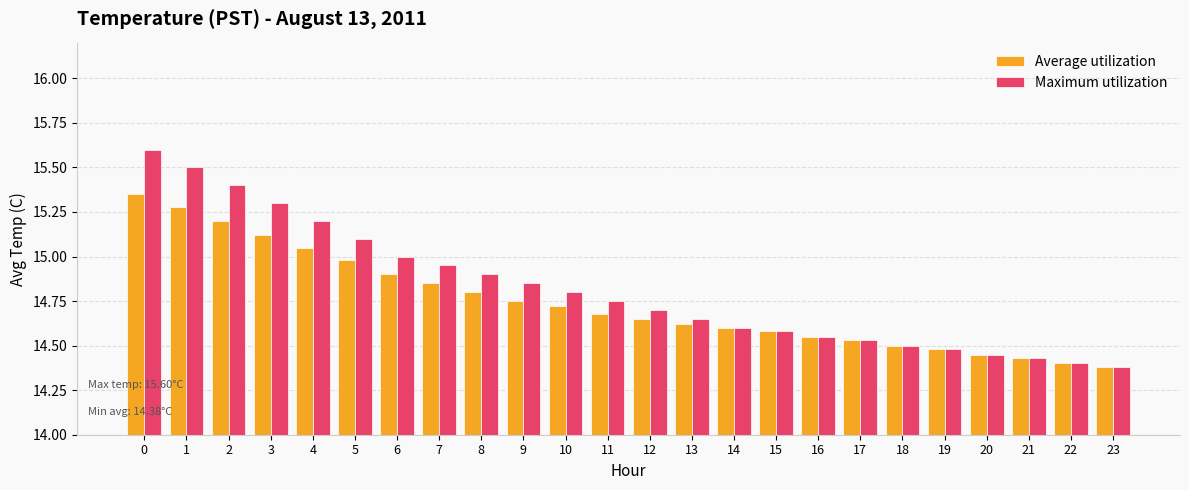

What value does the Maximum utilization series have at 2?

15.4